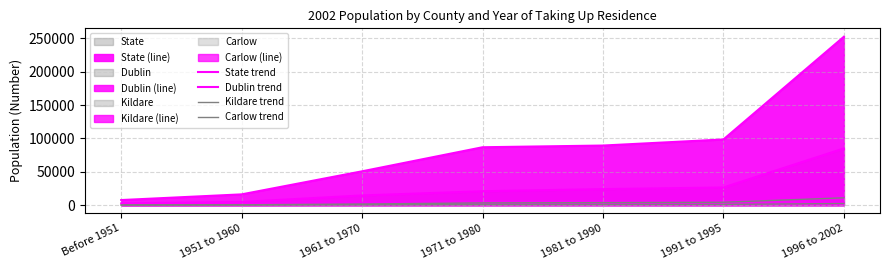

At 1951 to 1960, list the series in order from smallest to largest.

Carlow trend, Kildare trend, Dublin trend, State trend